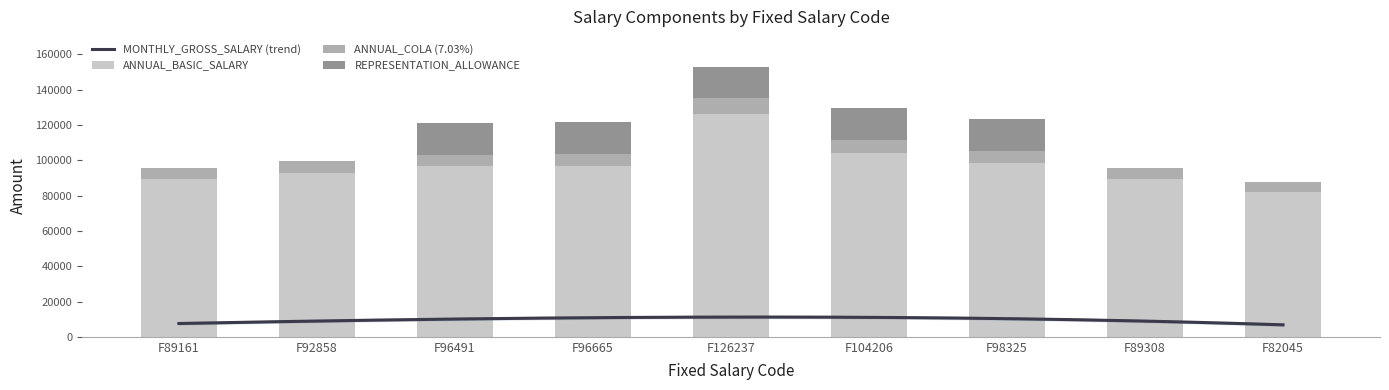

Is it true that REPRESENTATION_ALLOWANCE equals 0.0 at F82045?

True